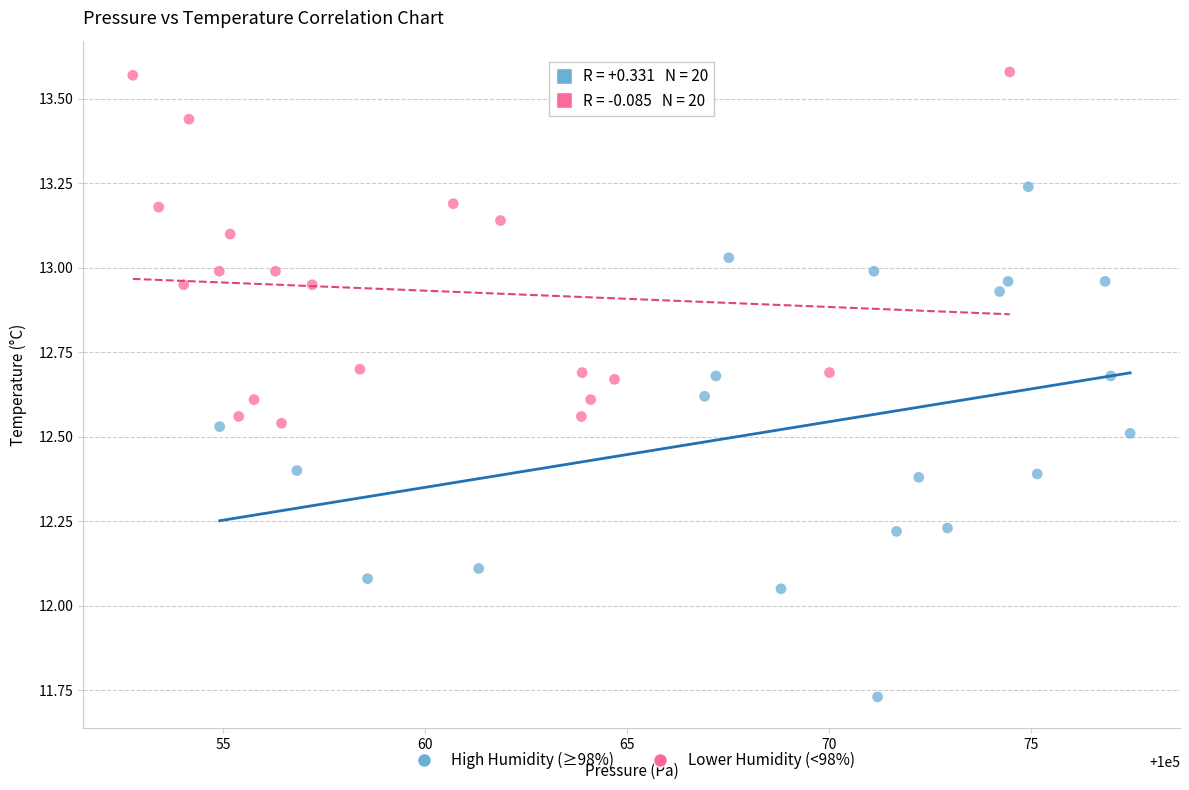

Which series reaches the minimum Y coordinate?

High Humidity (≥98%)